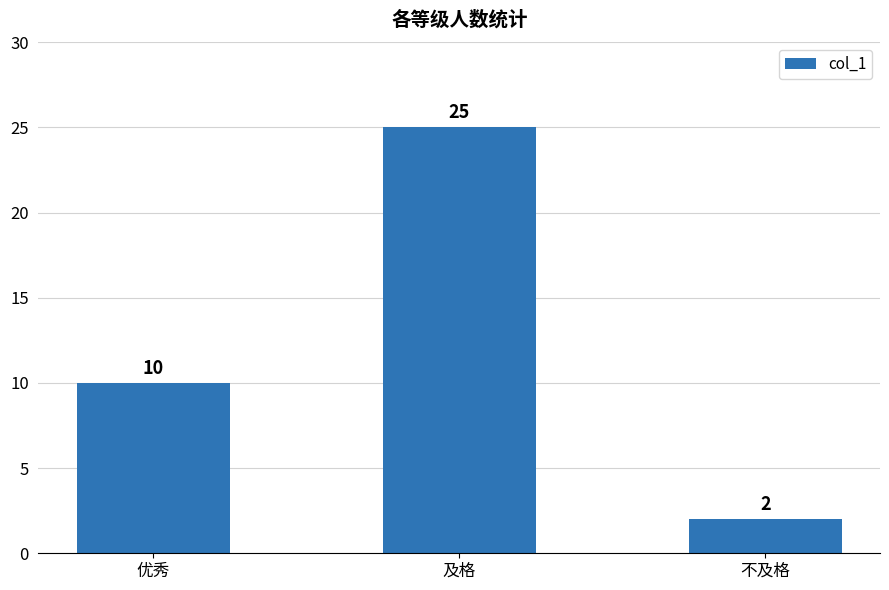

Which label corresponds to the largest value in the chart?

及格